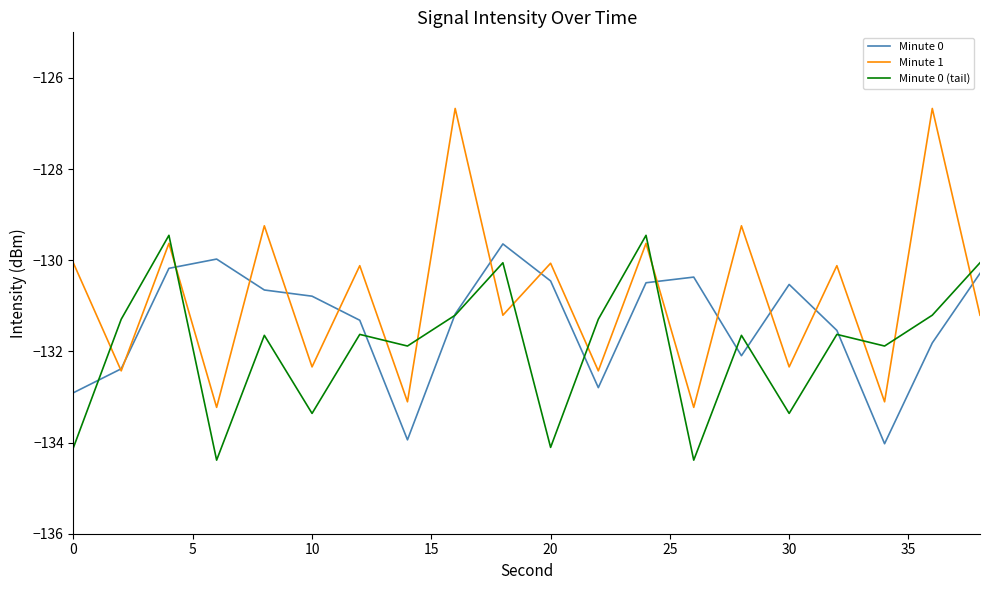

Which series has the largest range (max minus min)?

Minute 1